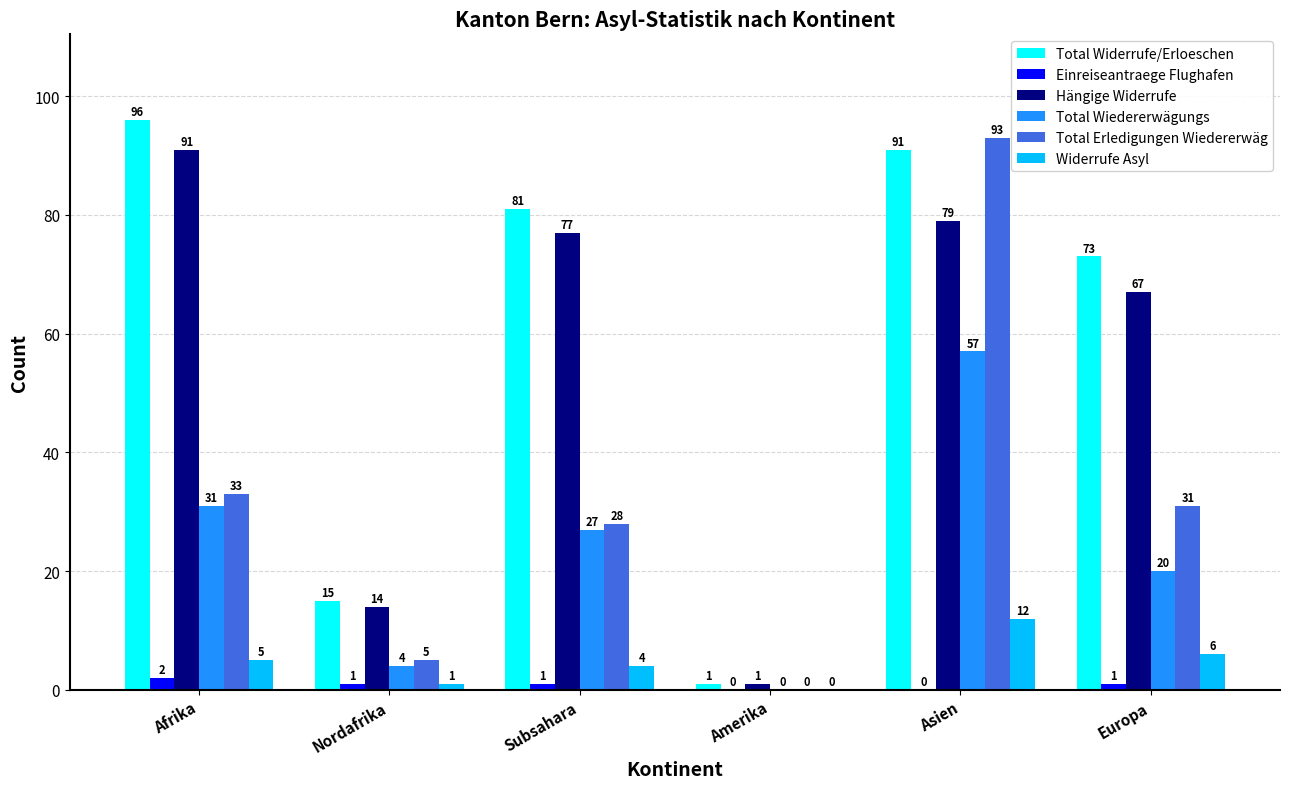

Between Afrika and Asien, which series saw the biggest shift?

Total Erledigungen Wiedererwäg